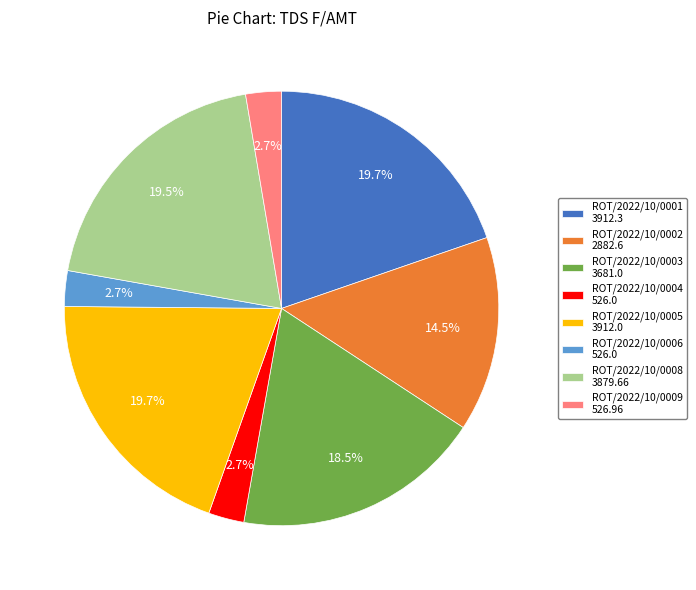

What portion of the pie excludes ROT/2022/10/0006 526.0?

97.3%